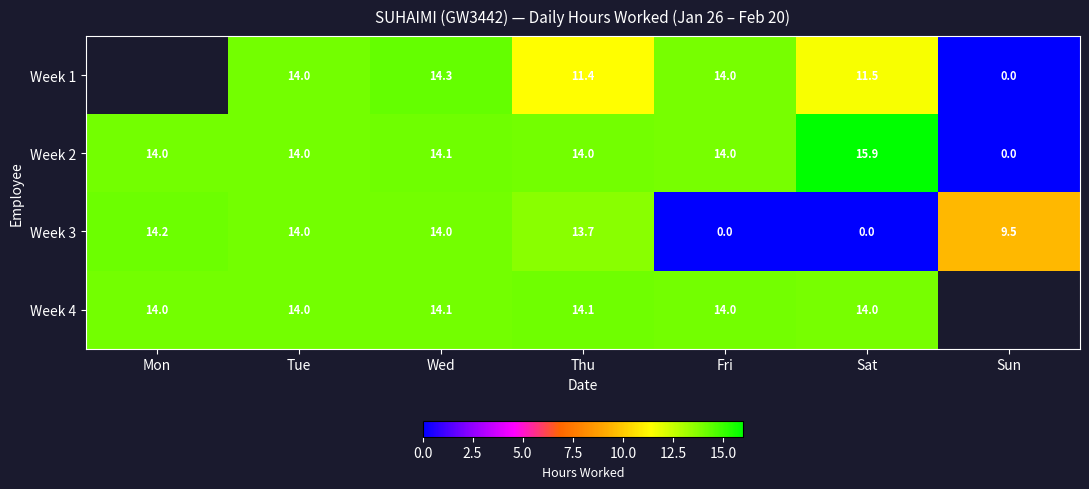

Which category has the lowest value across all series?

Sun